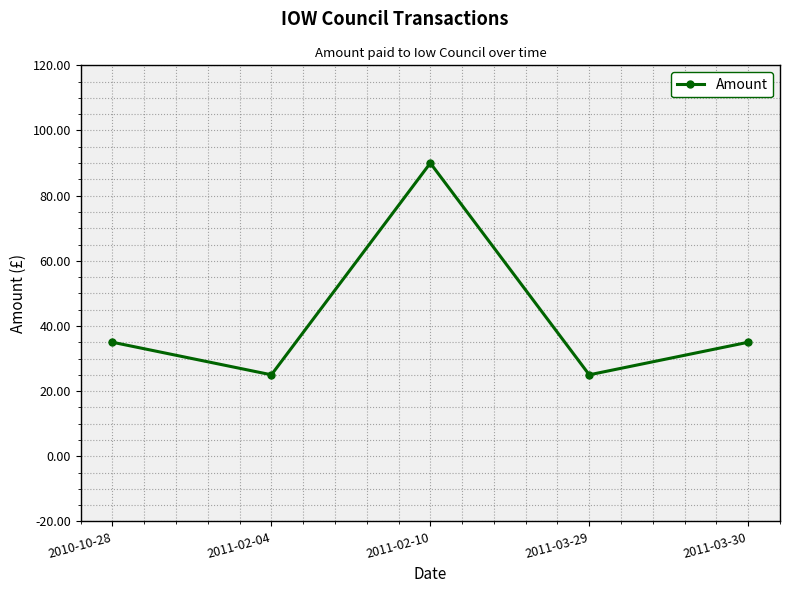

How many points are higher than both their immediate neighbors (excluding endpoints)?

1